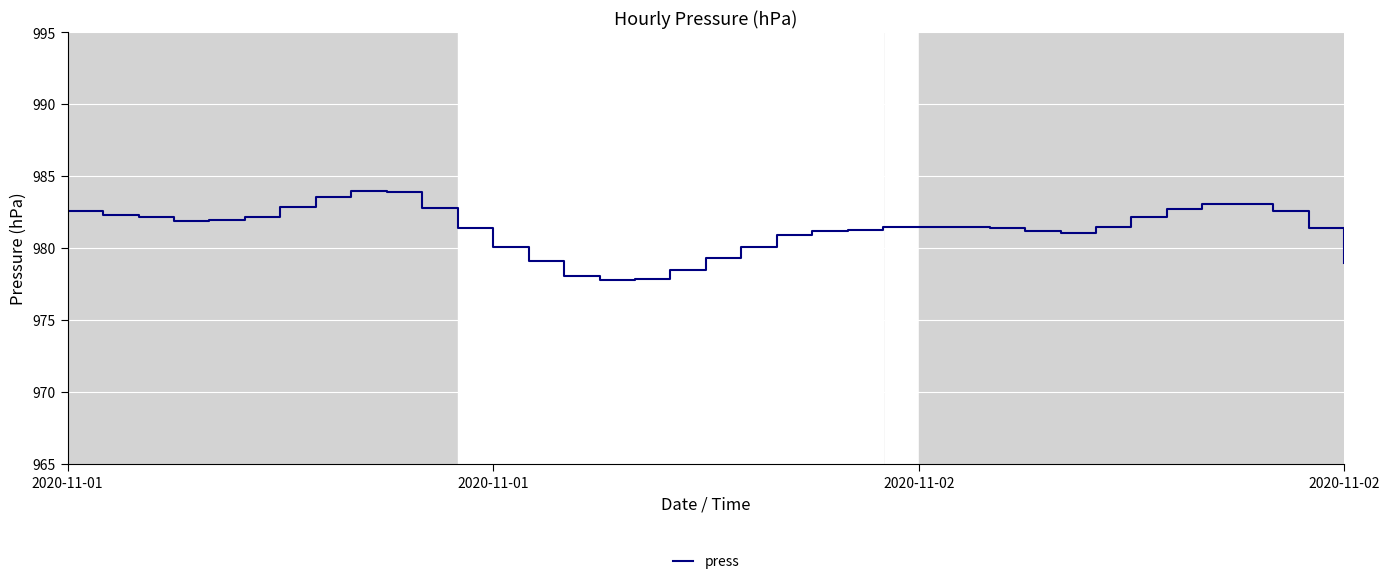

What is the minimum value shown in the chart?

977.8